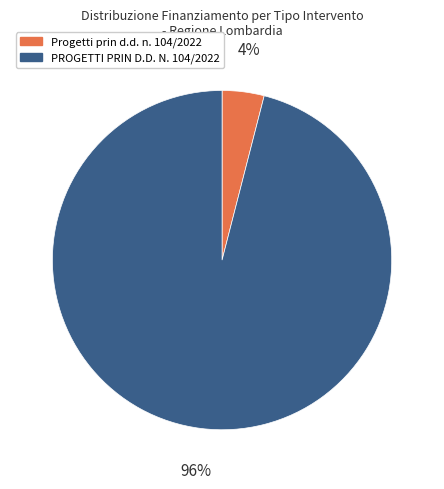

How many segments does this pie chart have?

2